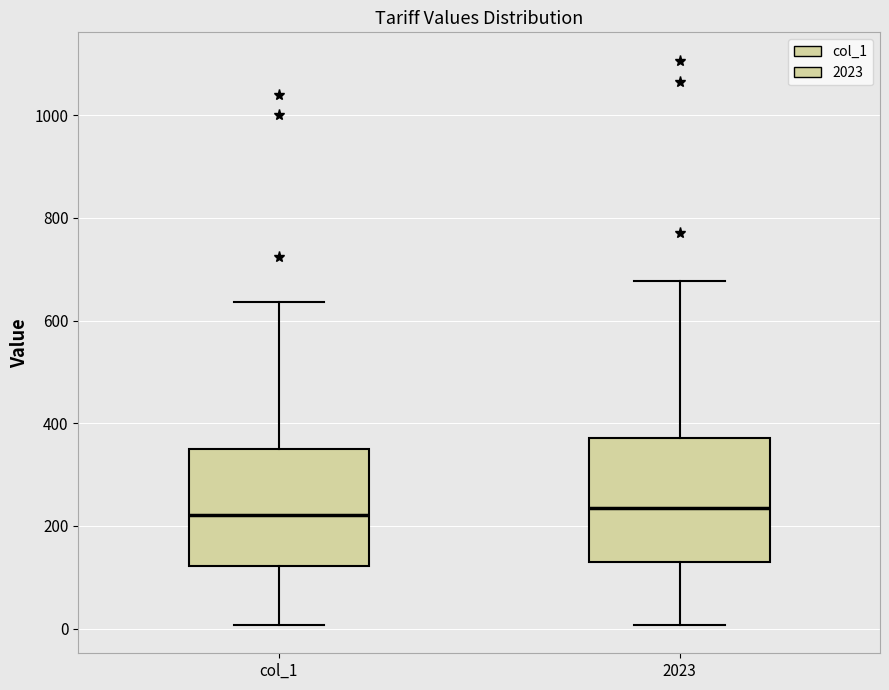

Reading left to right, read every box against the y-axis: the position of its median line, the range the box covers, and the ends of its whiskers. The values are not printed on the chart, so give them approximately, as read against the axis.

col_1: median 220, box 120 to 340, whiskers 0 to 640
2023: median 240, box 140 to 380, whiskers 0 to 680